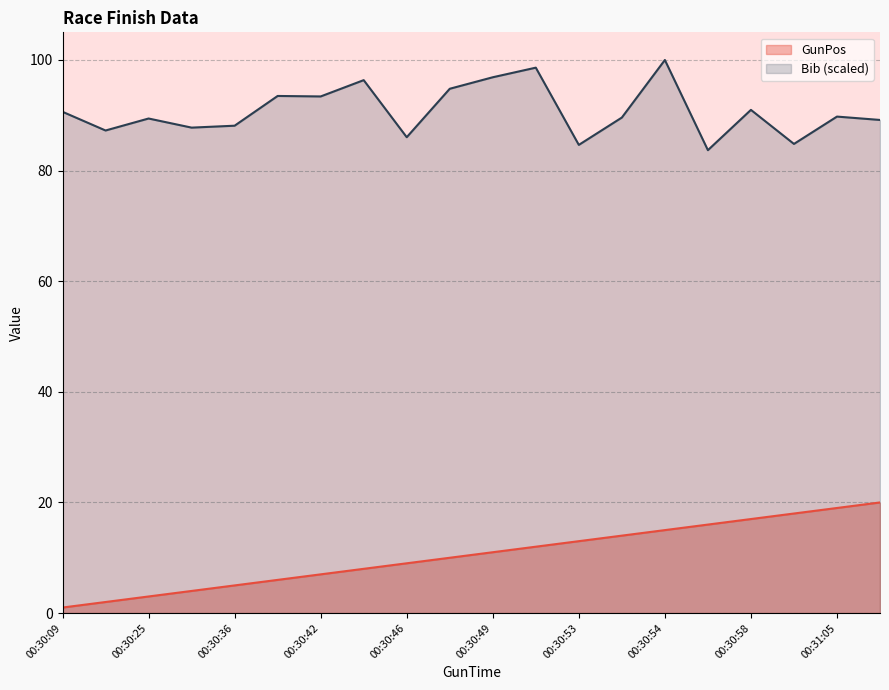

True or false: GunPos and Bib intersect in this chart.

False